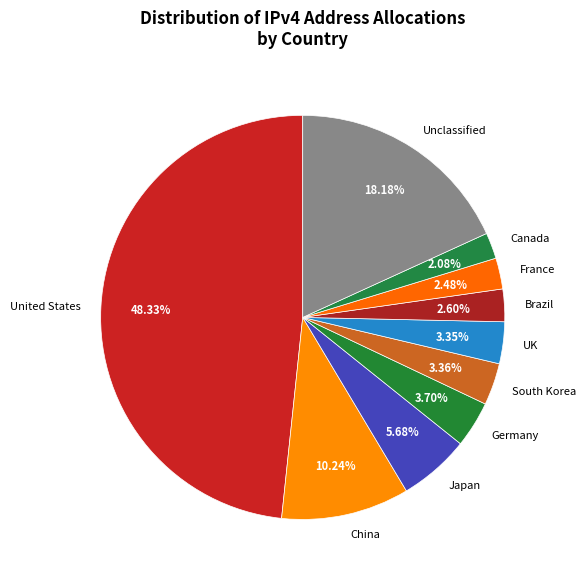

What is the largest slice in the pie chart?

United States